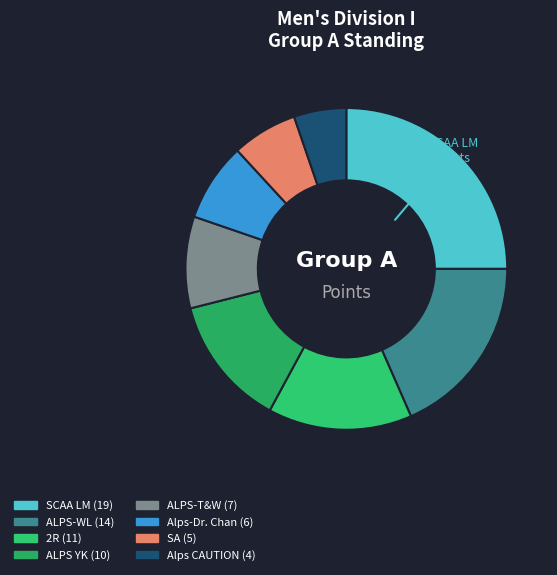

How many segments does this pie chart have?

8